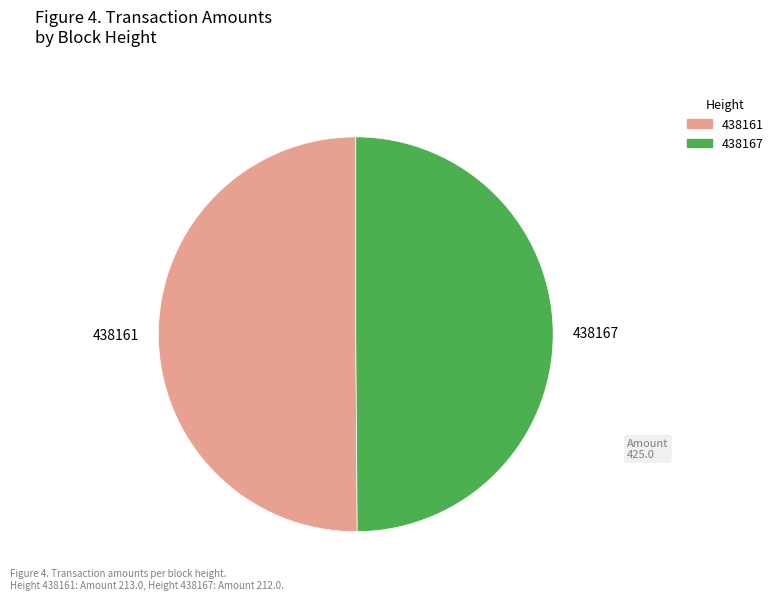

The 438161 slice represents 41% of the pie. True or false?

False